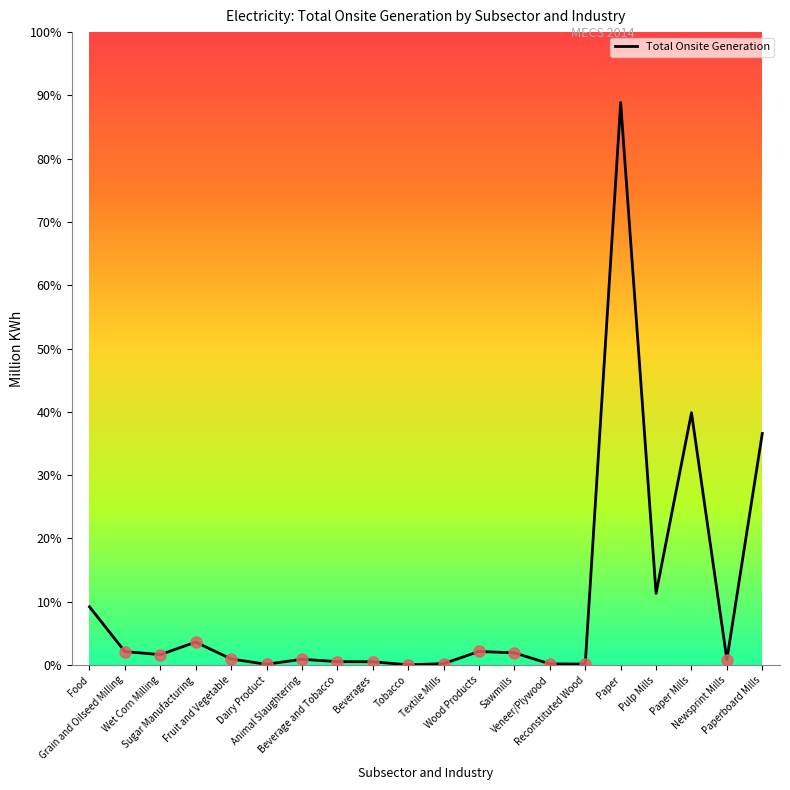

Does the chart display data point markers on the line(s)?

No